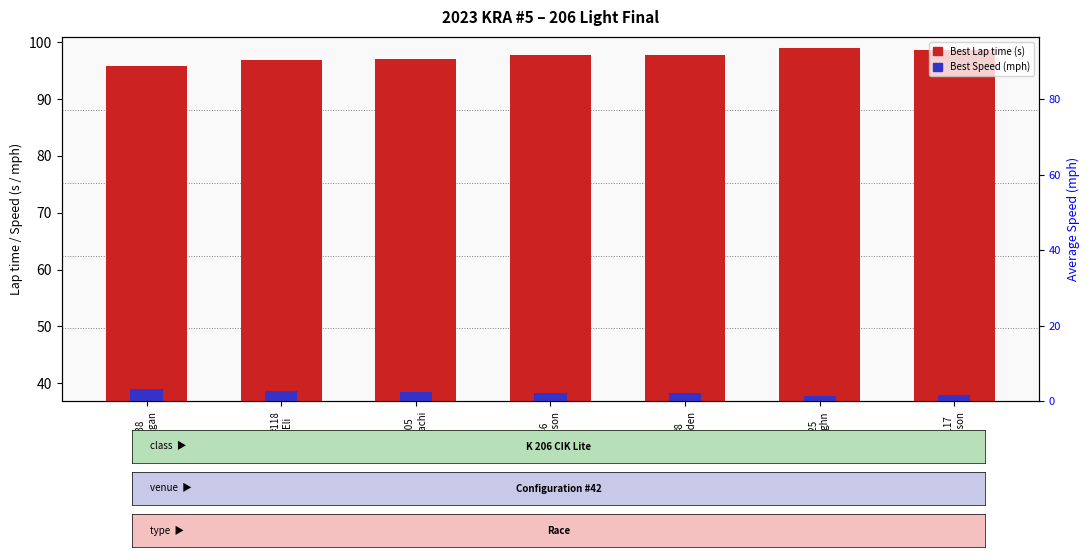

What is the value of the Best Speed bar at the 2nd from the left?

38.6